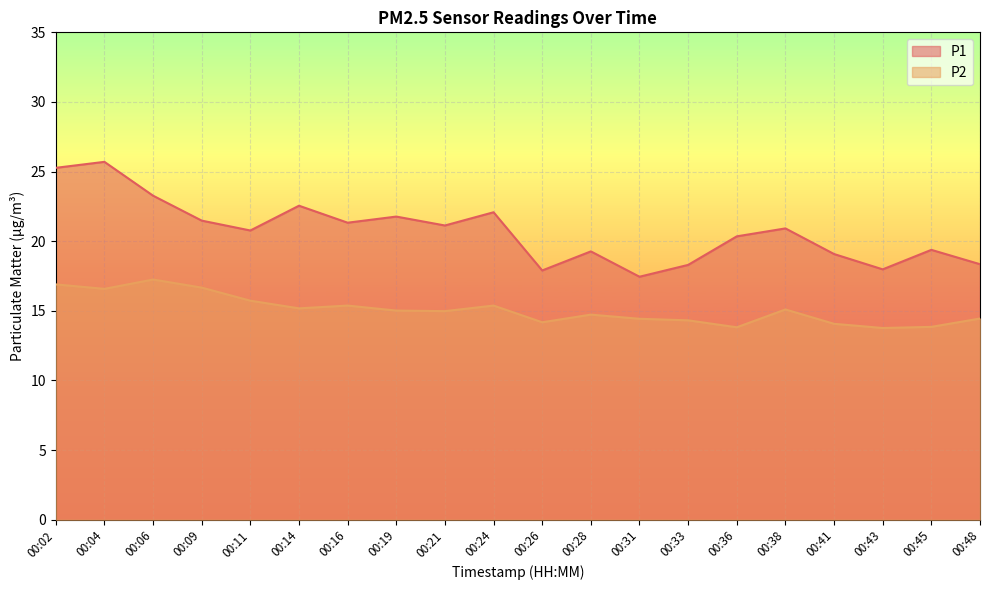

List the labels in order of P1 value, largest first.

00:04, 00:02, 00:06, 00:14, 00:24, 00:19, 00:09, 00:16, 00:21, 00:38, 00:11, 00:36, 00:45, 00:28, 00:41, 00:48, 00:33, 00:43, 00:26, 00:31